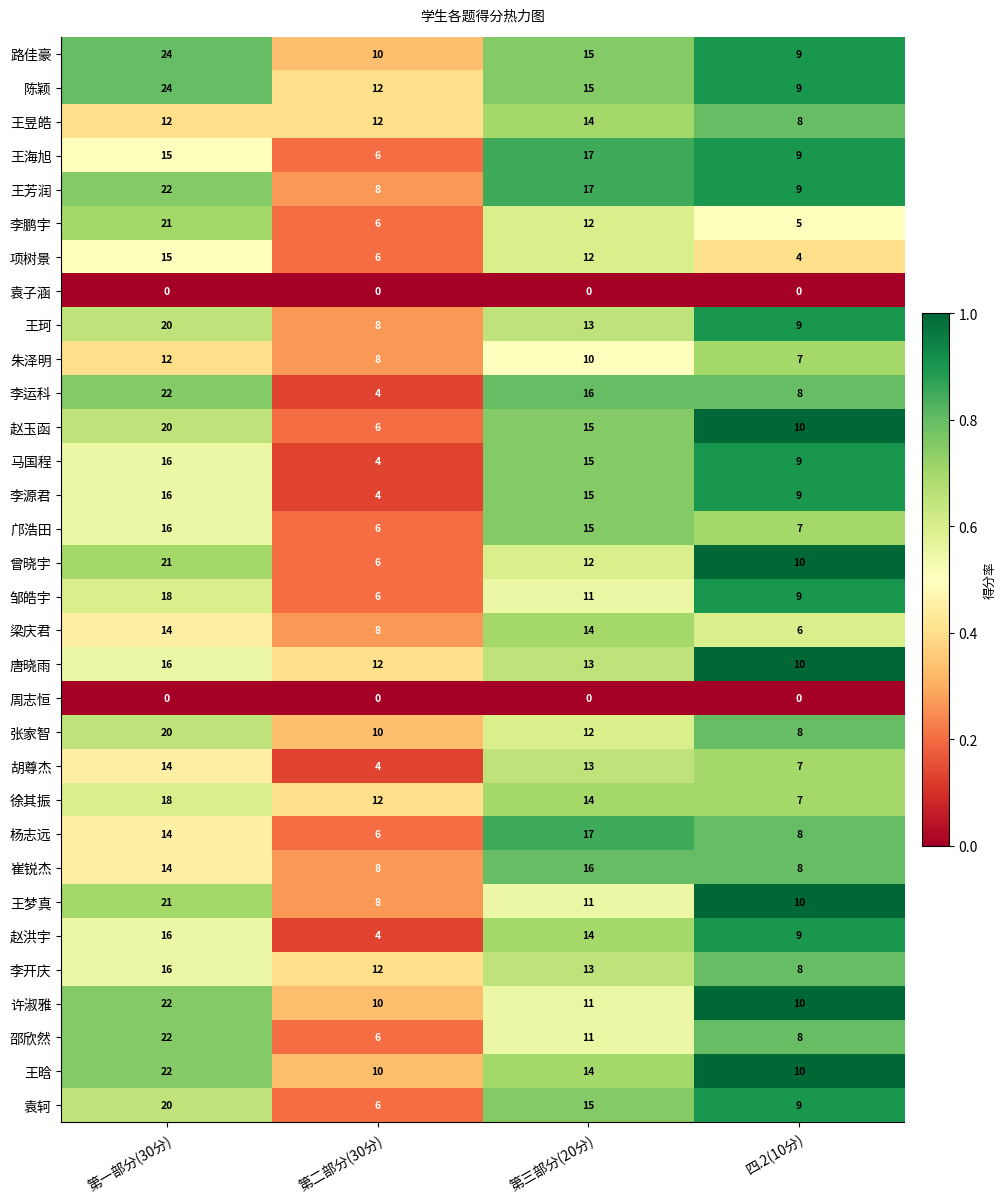

What is the average value of the 王晗 series?

14